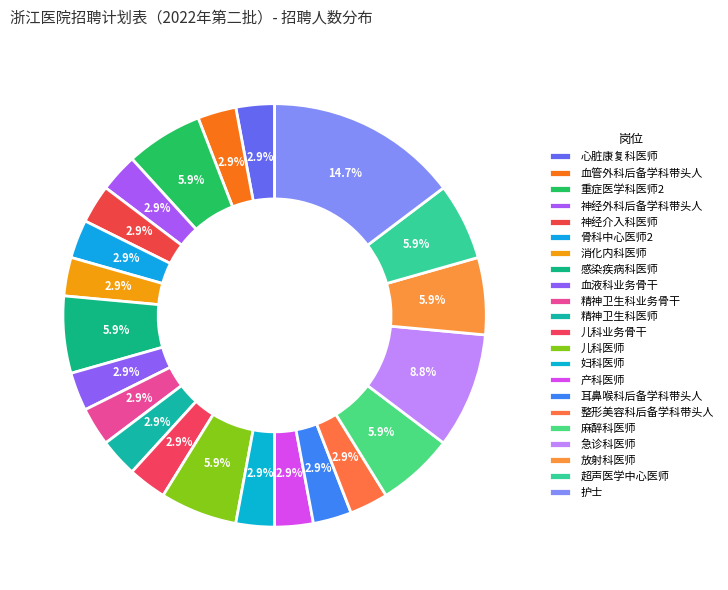

Is it true that 消化内科医师 is 1% of the pie?

False